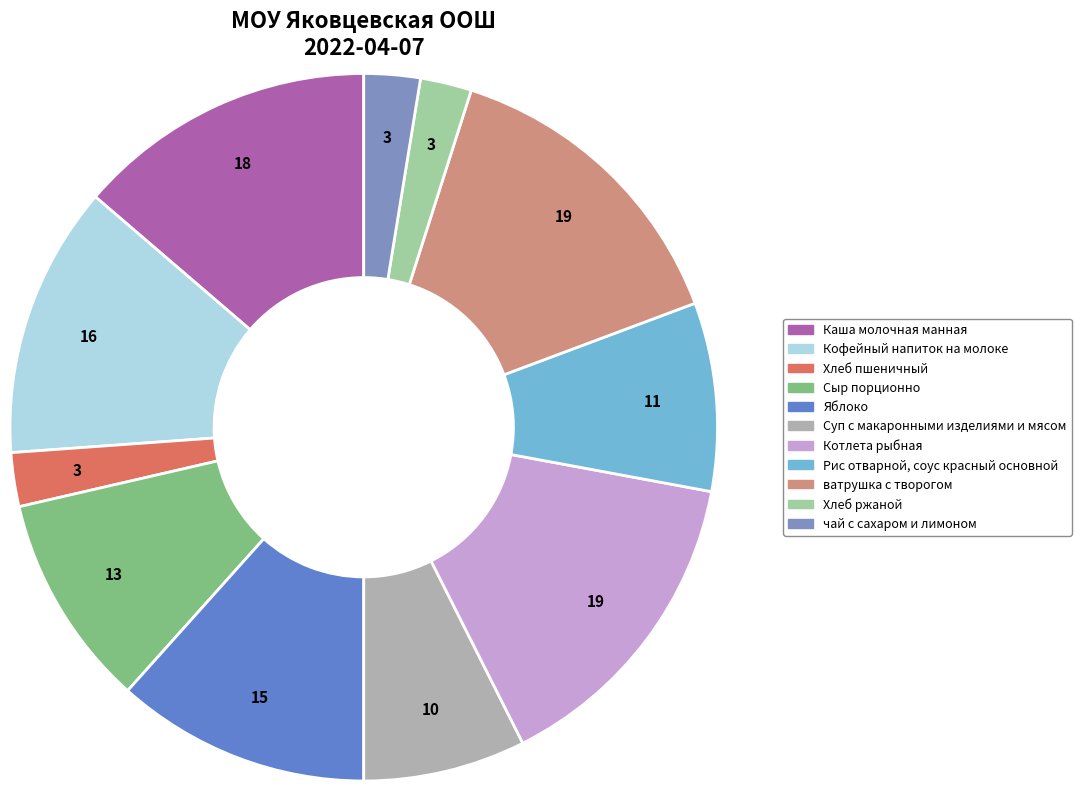

Rank the categories by value from lowest to highest.

Хлеб ржаной, Хлеб пшеничный, чай с сахаром и лимоном, Суп с макаронными изделиями и мясом, Рис отварной, соус красный основной, Сыр порционно, Яблоко, Кофейный напиток на молоке, Каша молочная манная, ватрушка с творогом, Котлета рыбная